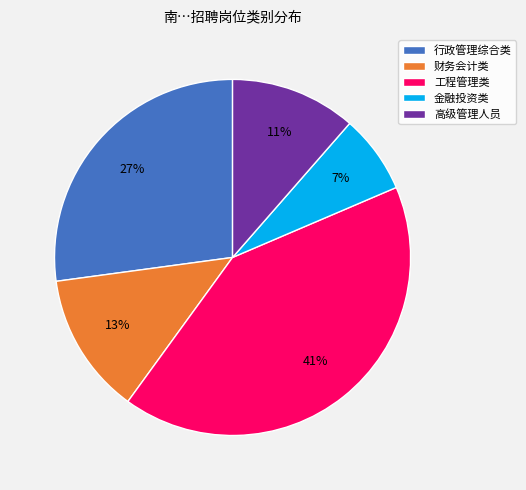

Which category has the biggest portion of the pie?

工程管理类